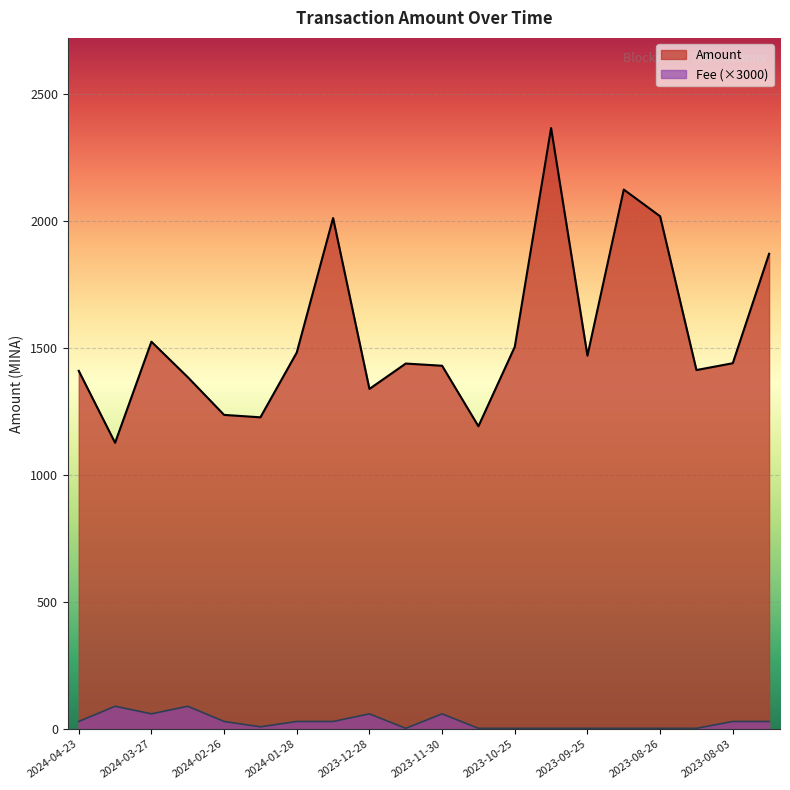

What are all the series names shown in the legend?

Amount, Fee (×3000)